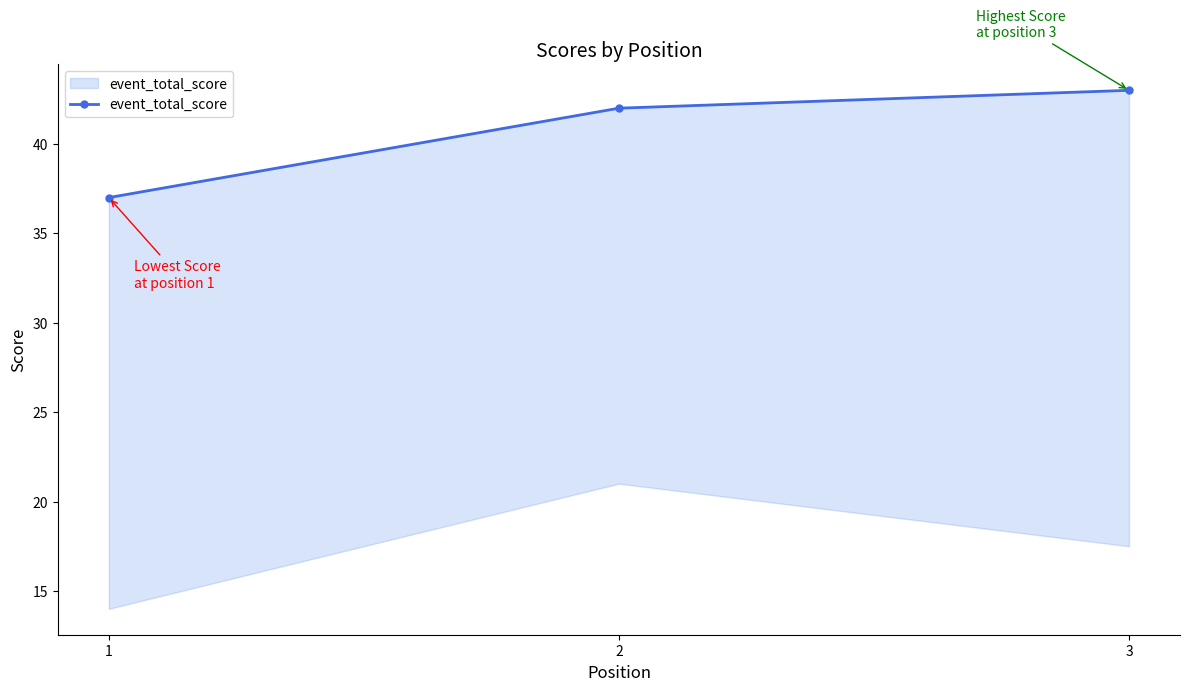

The chart shows a value of 72 at 3. True or false?

False